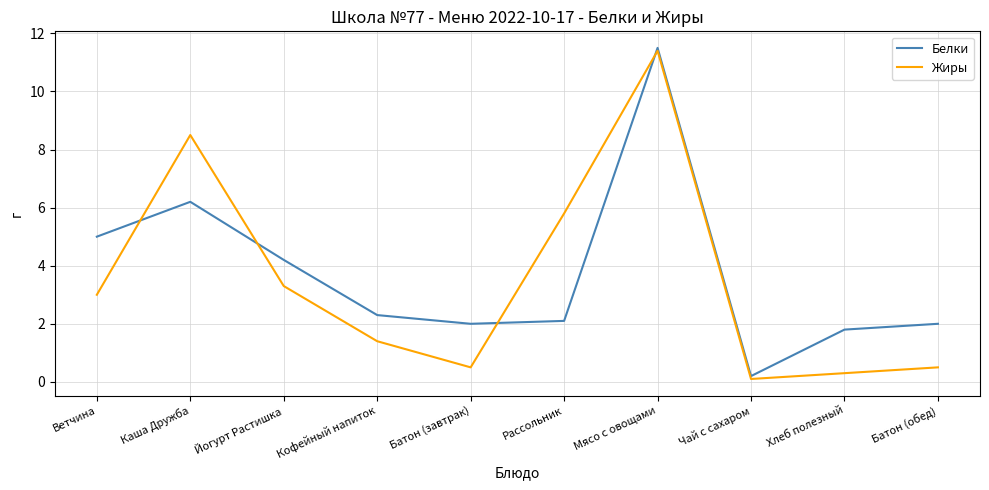

Which series has the largest total across all categories?

Белки